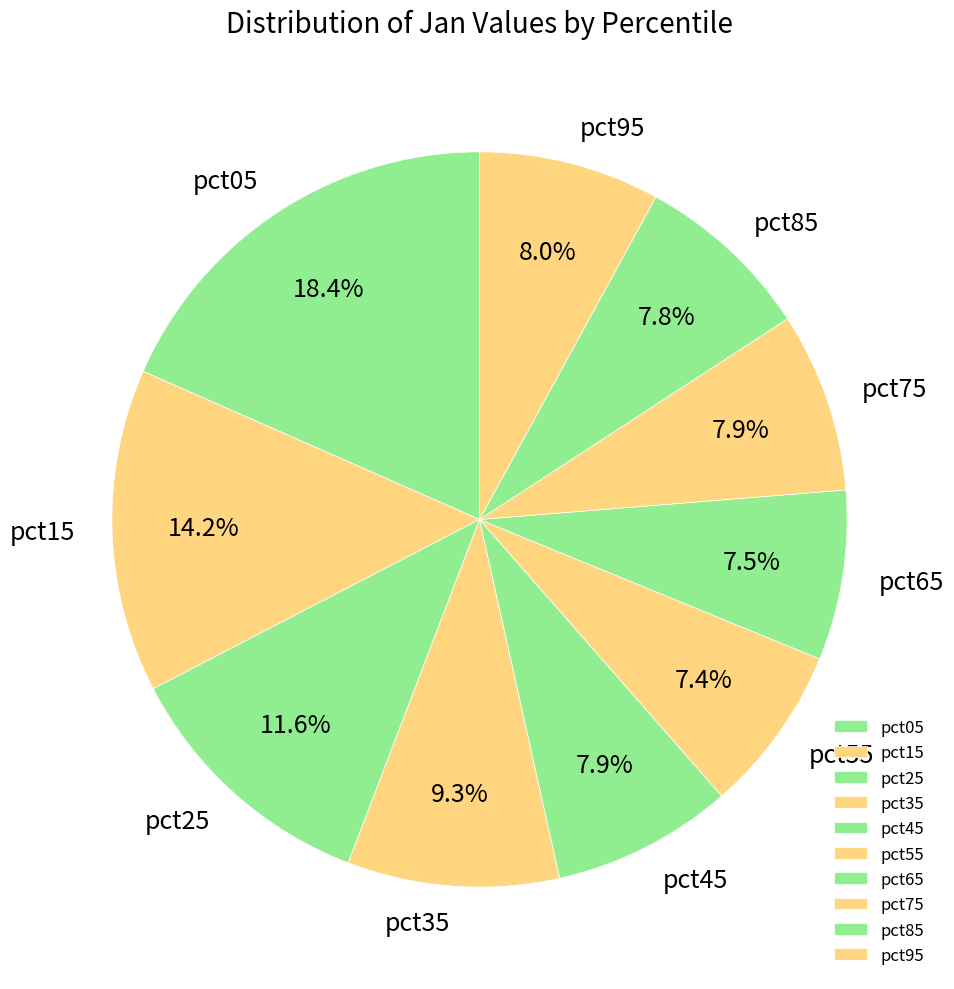

To the nearest percent, what is the combined percentage of pct65 and pct15?

22%